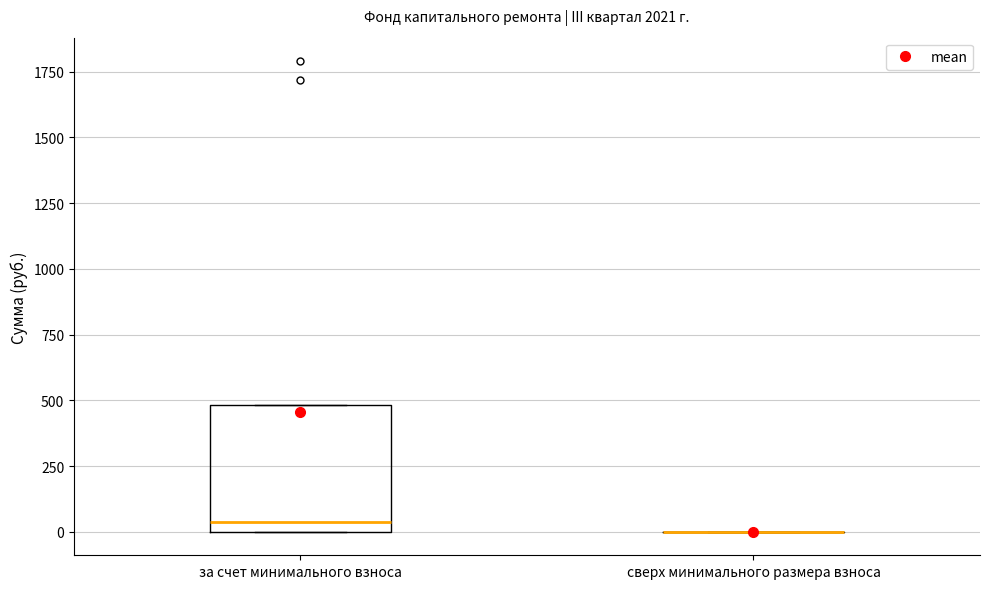

Reading left to right, transcribe this box plot: for each box, give where its median line is, the range the box spans, and where its two whiskers end, as read against the y-axis. The values are not printed on the chart, so give them approximately, as read against the axis.

за счет минимального взноса: median 50, box 0 to 500, whiskers 0 to 500
сверх минимального размера взноса: box collapsed to a line at 0, whiskers 0 to 0